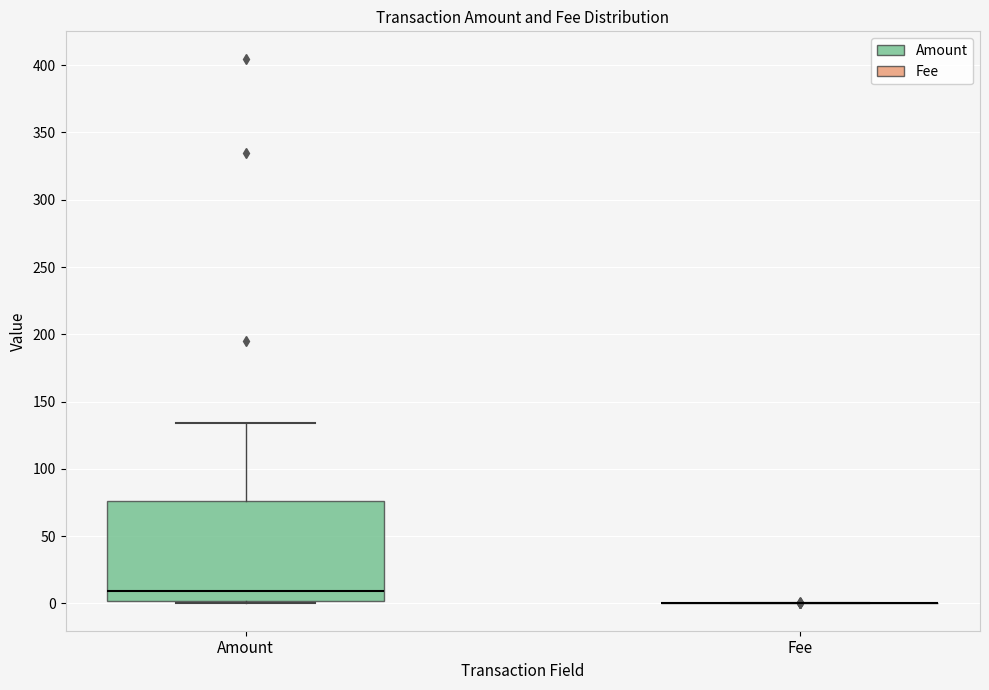

Comparing the boxes themselves (not the whiskers), which one is the tallest?

Amount